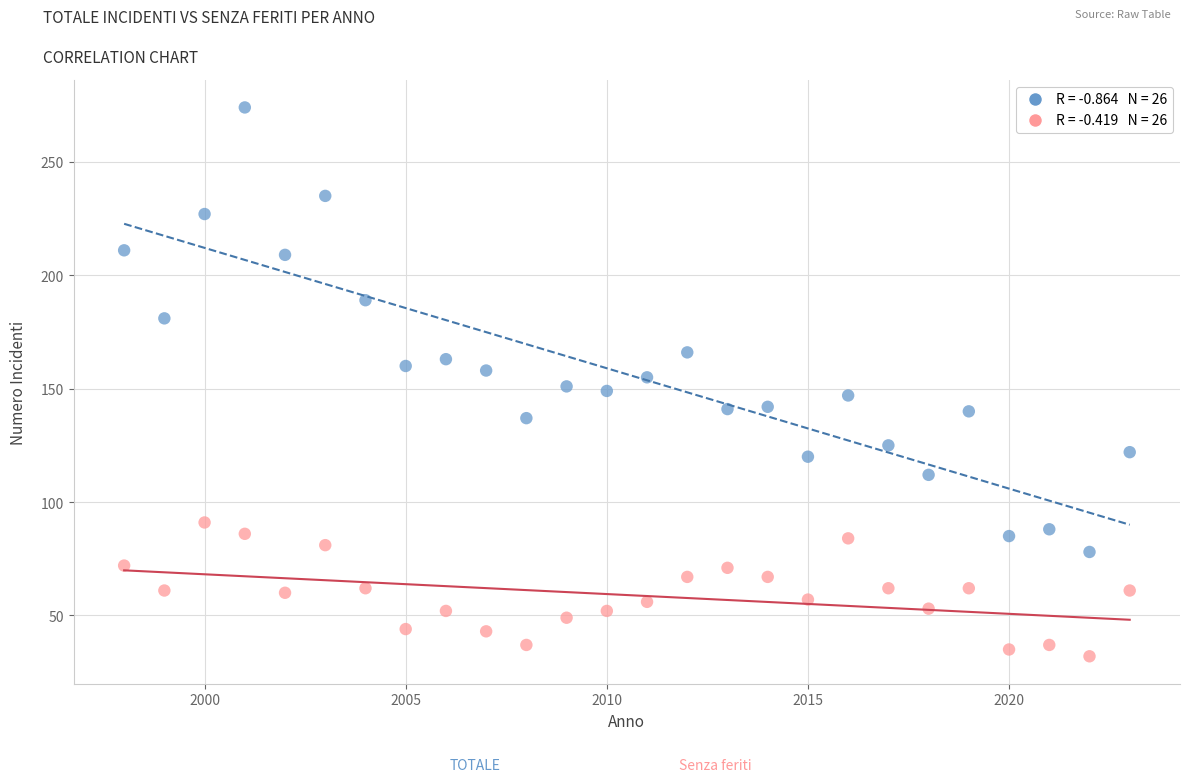

Across all data points, what is the range of X values (max minus min)?

25